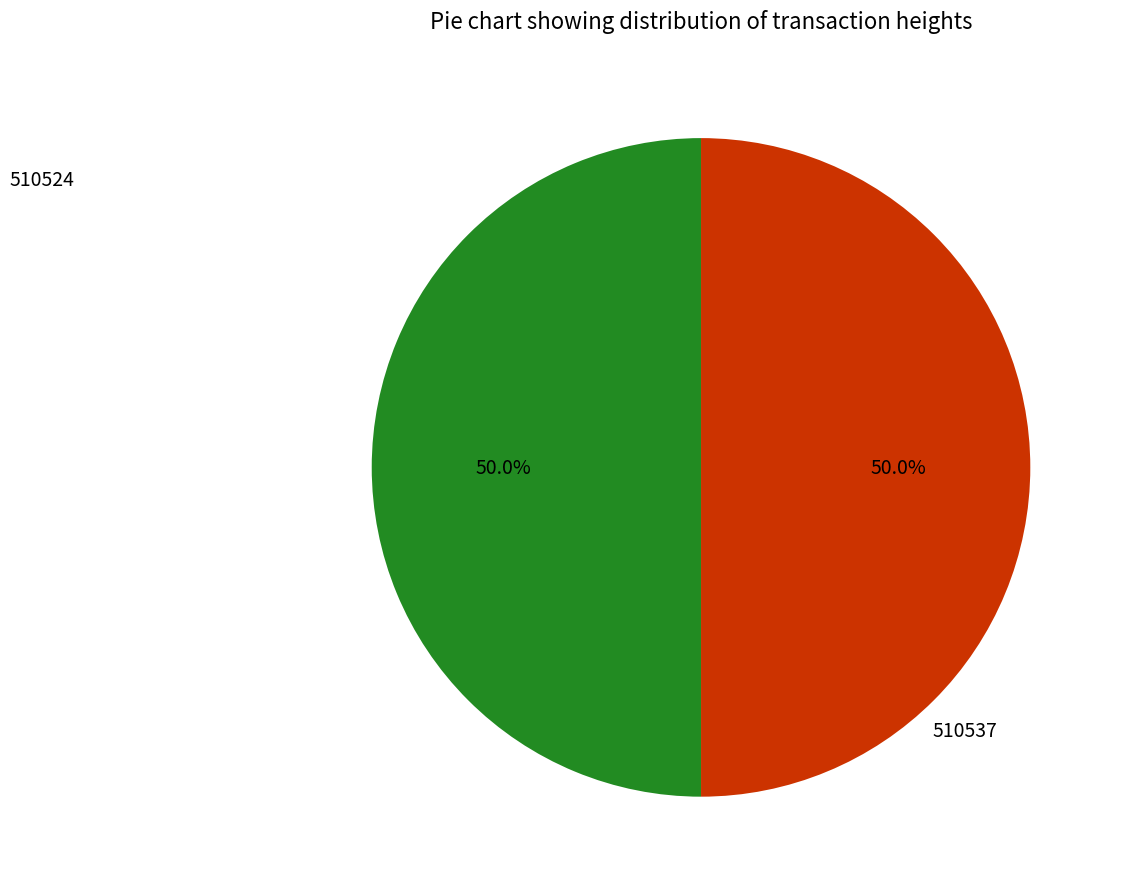

Which slice is the smallest?

510524